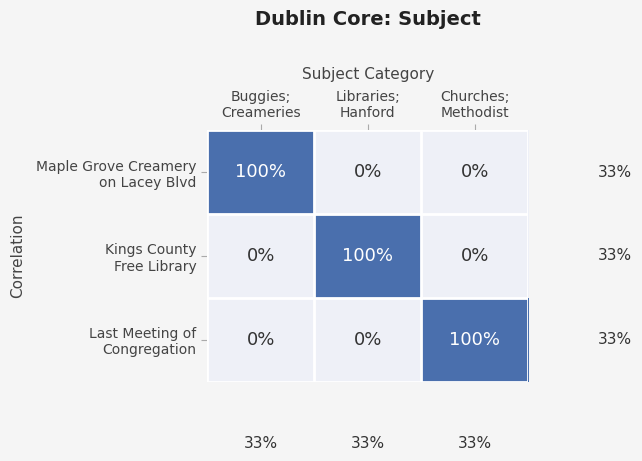

At how many categories does at least one series exceed 51?

3